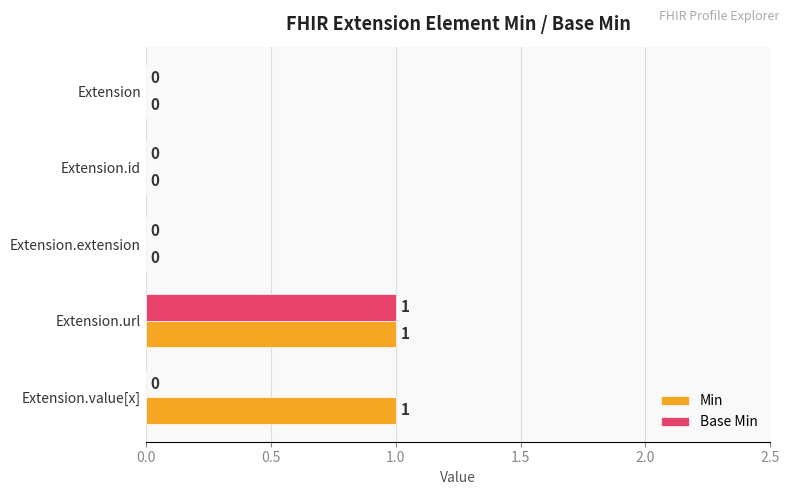

At which category is the sum across all series the highest?

Extension.url